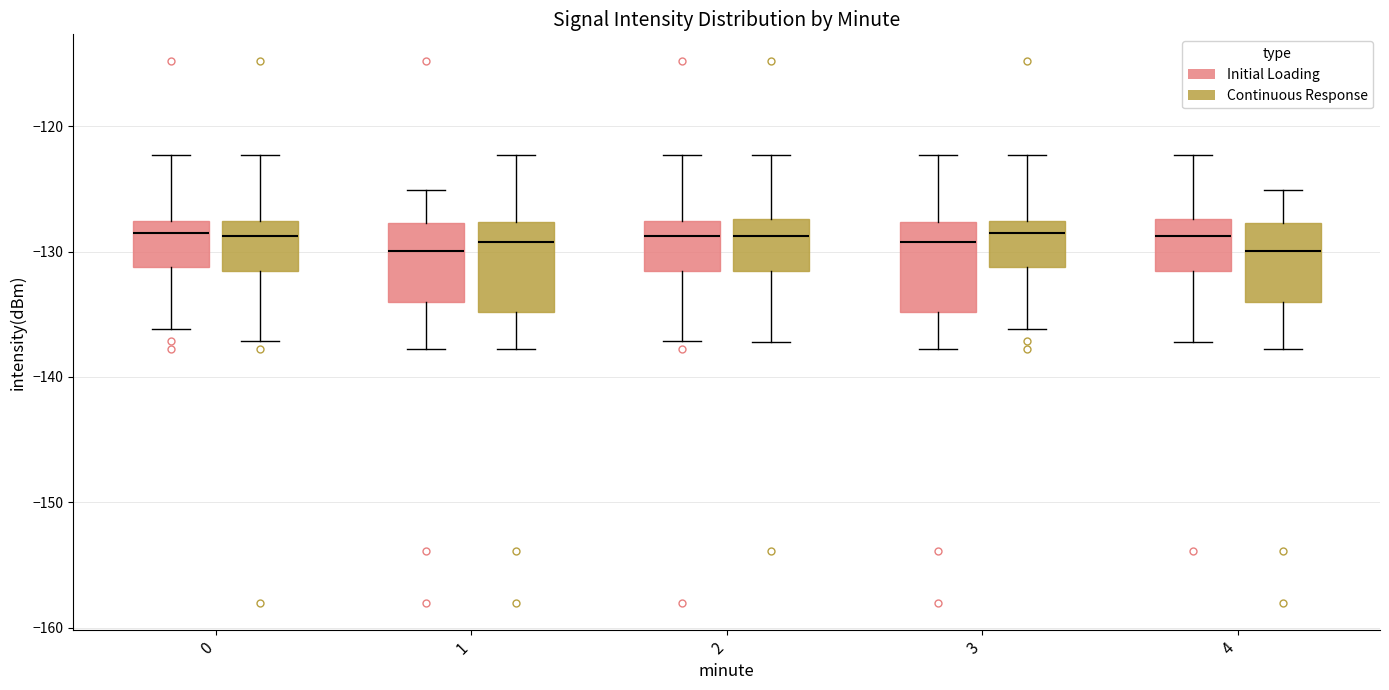

Reading left to right, read every box against the y-axis: the position of its median line, the range the box covers, and the ends of its whiskers. The values are not printed on the chart, so give them approximately, as read against the axis.

0 (Initial Loading): median -129, box -131 to -128, whiskers -136 to -122
0 (Continuous Response): median -129, box -132 to -128, whiskers -137 to -122
1 (Initial Loading): median -130, box -134 to -128, whiskers -138 to -125
1 (Continuous Response): median -129, box -135 to -128, whiskers -138 to -122
2 (Initial Loading): median -129, box -132 to -128, whiskers -137 to -122
2 (Continuous Response): median -129, box -132 to -127, whiskers -137 to -122
3 (Initial Loading): median -129, box -135 to -128, whiskers -138 to -122
3 (Continuous Response): median -129, box -131 to -128, whiskers -136 to -122
4 (Initial Loading): median -129, box -132 to -127, whiskers -137 to -122
4 (Continuous Response): median -130, box -134 to -128, whiskers -138 to -125